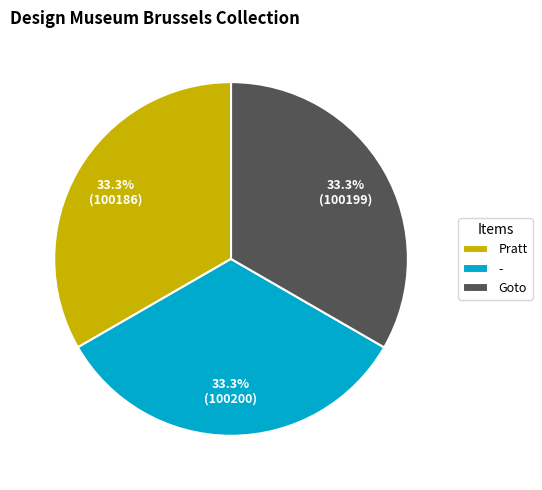

Is there any slice that represents more than half of the pie?

No